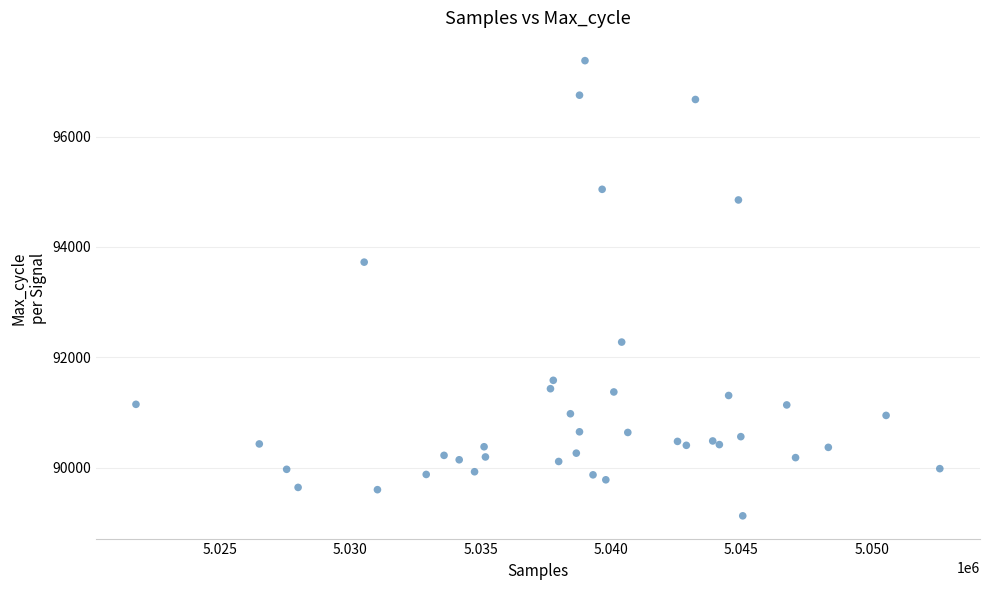

What Y value in the scatter plot is closest to 93252?

93725